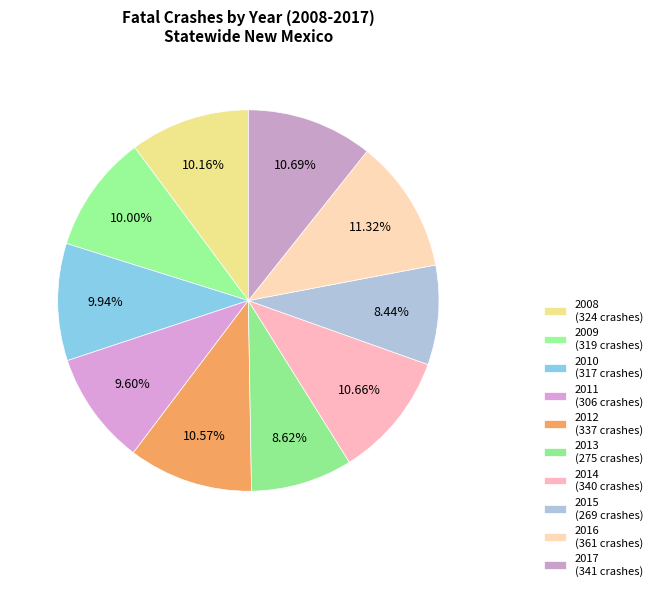

Does 2009 account for over 50% of the chart?

No